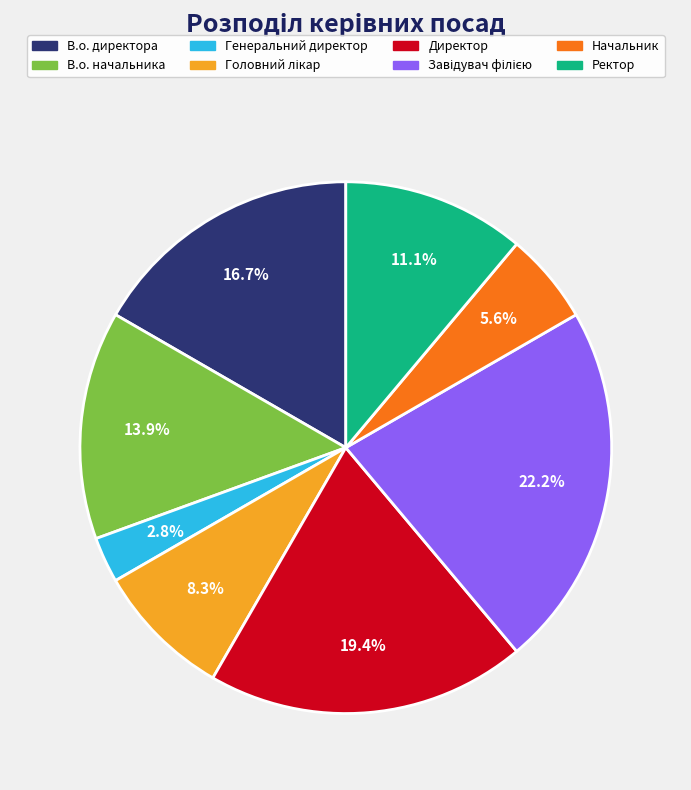

To the nearest percent, what portion does Директор represent?

19%